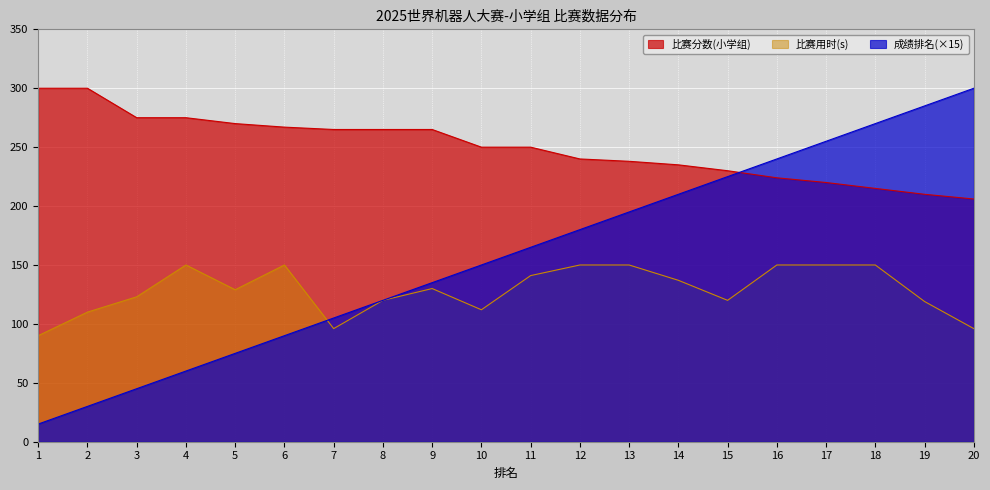

How many interior local valleys does the 比赛用时(s) series have?

4